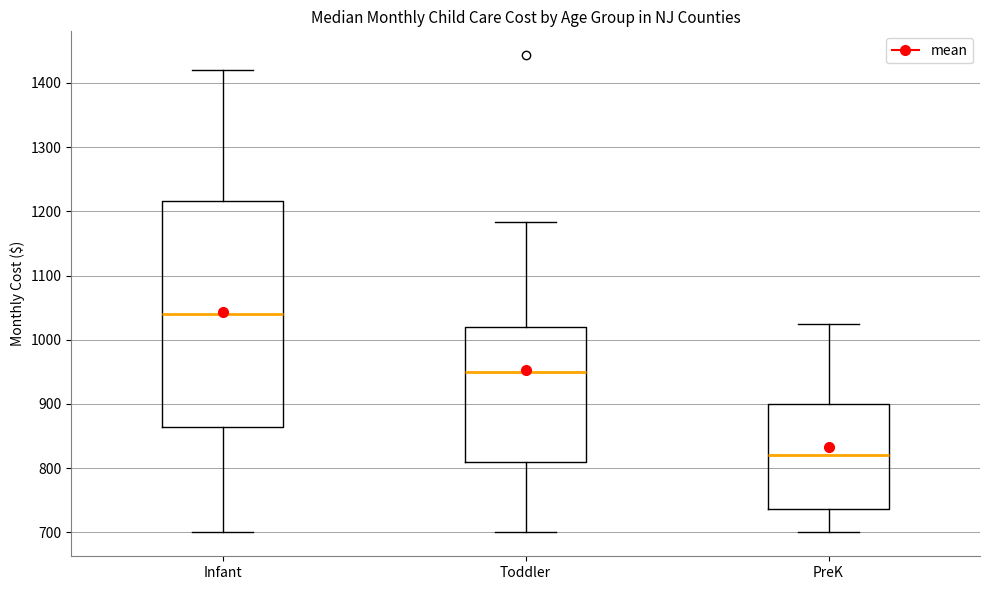

Where is the upper edge of the box for Toddler on the y-axis? The values are not printed on the chart, so give them approximately, as read against the axis.

1020